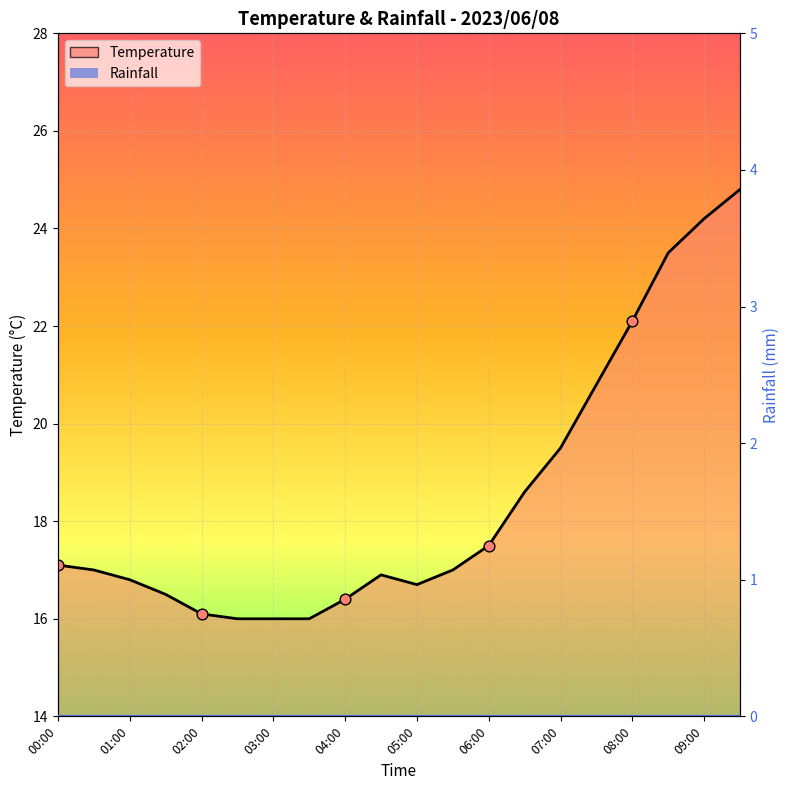

What are all the series names shown in the legend?

Temperature (line), Rainfall (line)